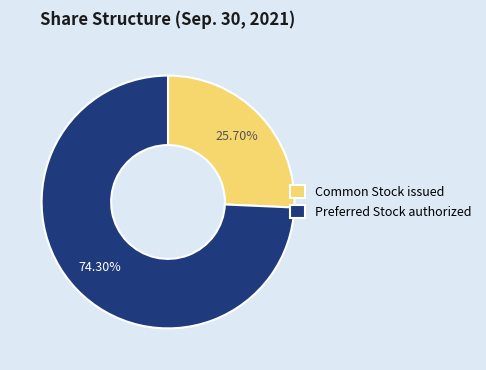

Is there a majority slice in this chart?

Yes